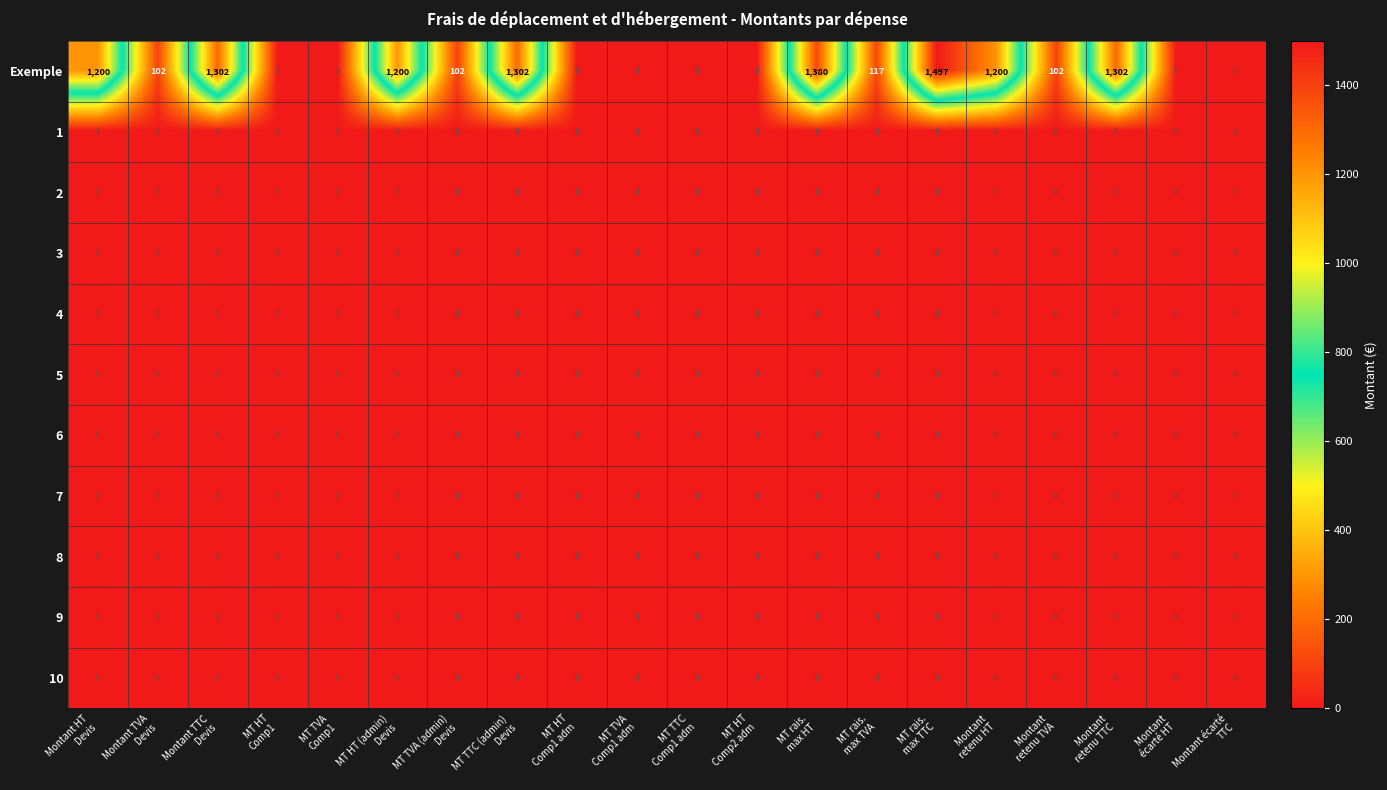

At how many categories does at least one series exceed 166?

8